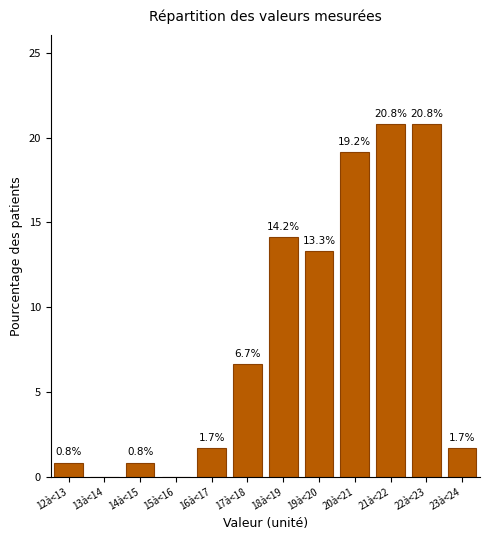

Reading left to right, list all the values displayed in this chart.

12à<13=0.8	13à<14=0.0	14à<15=0.8	15à<16=0.0	16à<17=1.7	17à<18=6.7	18à<19=14.2	19à<20=13.3	20à<21=19.2	21à<22=20.8	22à<23=20.8	23à<24=1.7